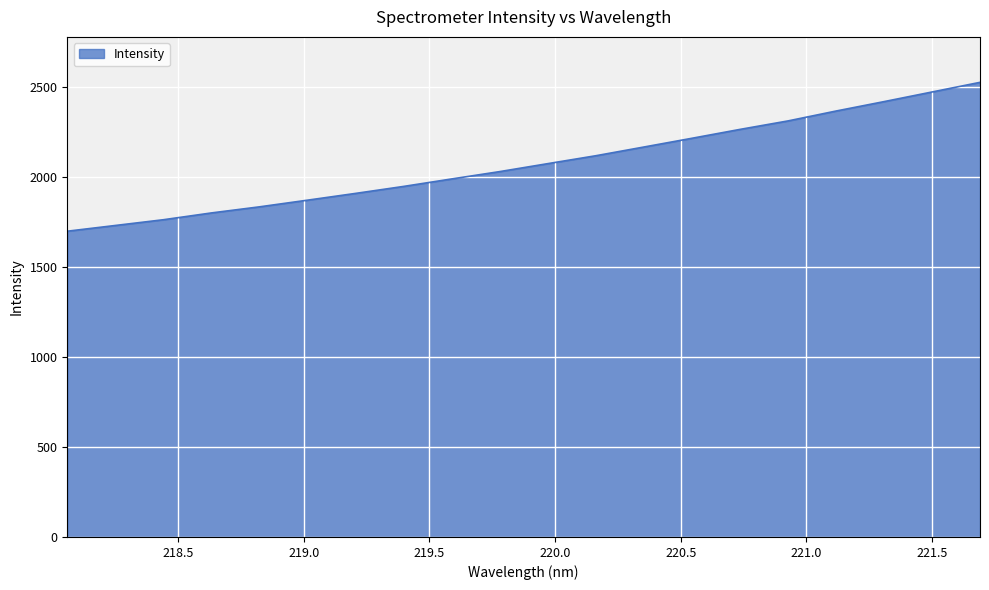

True or false: there are more than 0 points higher than both neighbors.

False